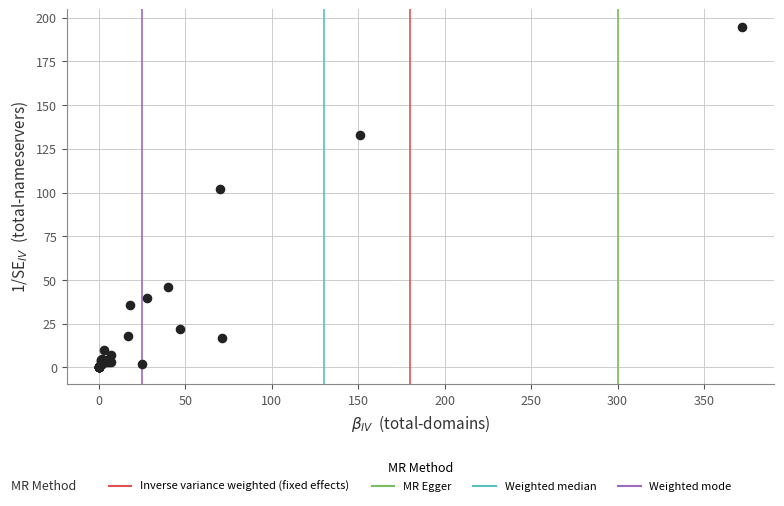

What Y value in the scatter plot is closest to 97?

102